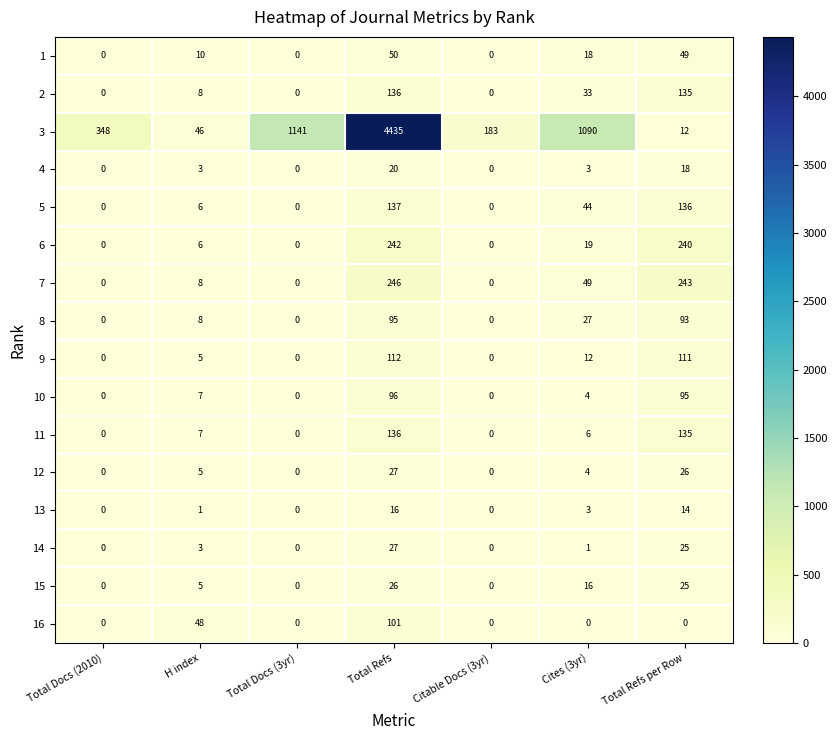

At which category does the chart reach its peak across all series?

Total Refs